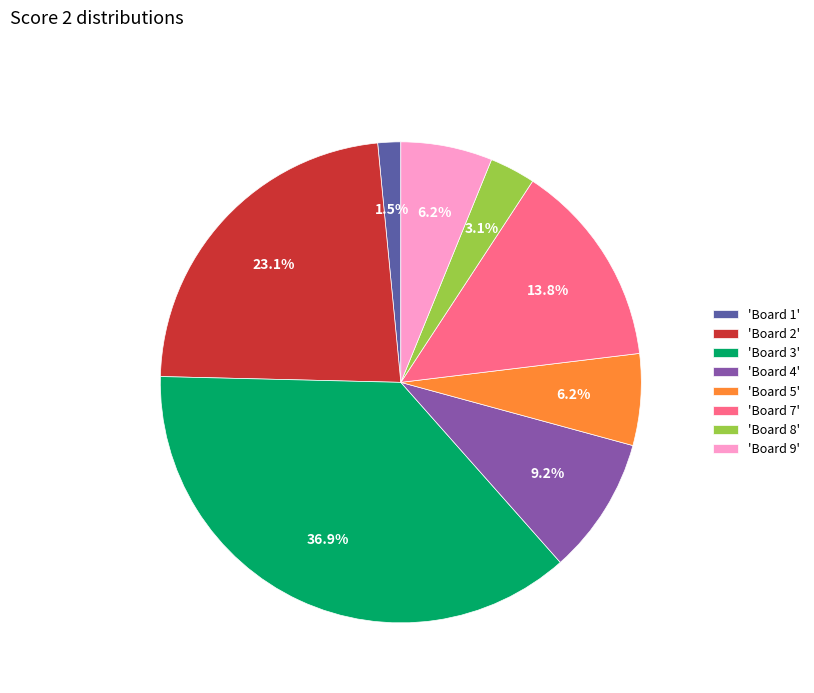

Combined, do 'Board 8' and 'Board 3' account for over 50%?

No